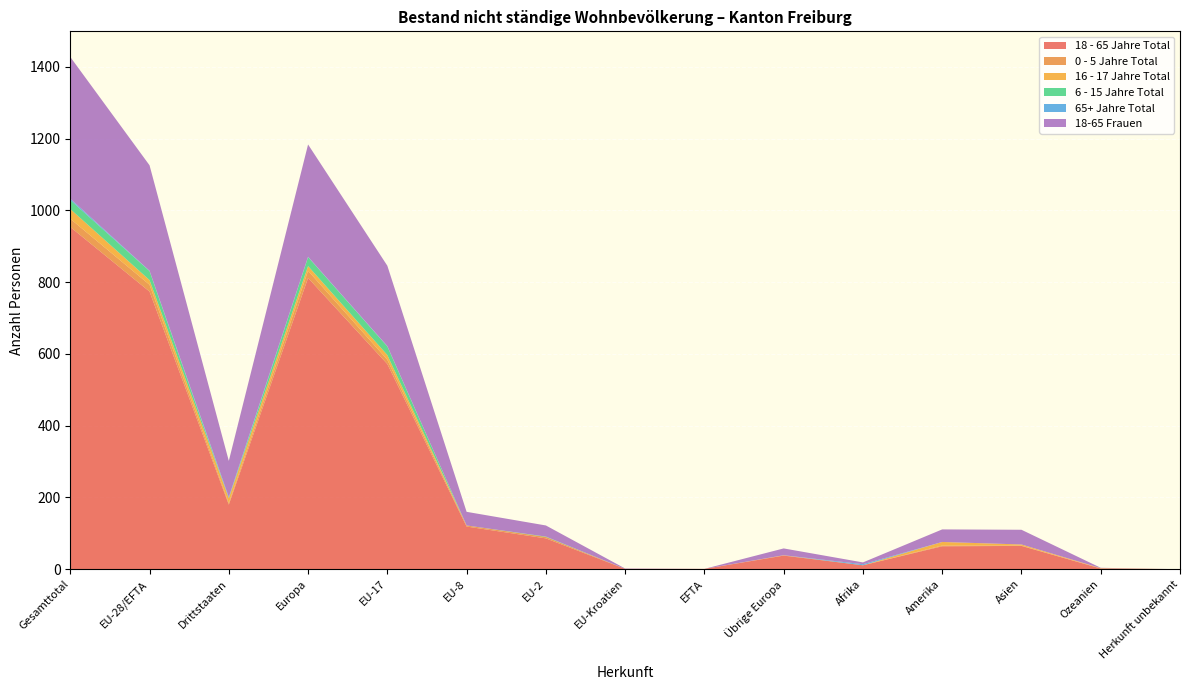

Reading right to left, what are all the values shown in this chart?

18 - 65 Jahre Total: Herkunft unbekannt=0	Ozeanien=2	Asien=65	Amerika=64	Afrika=11	Übrige Europa=38	EFTA=1	EU-Kroatien=1	EU-2=86	EU-8=119	EU-17=572	Europa=812	Drittstaaten=180	EU-28/EFTA=774	Gesamttotal=954
0 - 5 Jahre Total: Herkunft unbekannt=0	Ozeanien=0	Asien=1	Amerika=2	Afrika=0	Übrige Europa=1	EFTA=0	EU-Kroatien=0	EU-2=4	EU-8=3	EU-17=12	Europa=20	Drittstaaten=4	EU-28/EFTA=19	Gesamttotal=23
16 - 17 Jahre Total: Herkunft unbekannt=0	Ozeanien=1	Asien=3	Amerika=10	Afrika=0	Übrige Europa=0	EFTA=0	EU-Kroatien=0	EU-2=0	EU-8=0	EU-17=13	Europa=13	Drittstaaten=14	EU-28/EFTA=13	Gesamttotal=27
6 - 15 Jahre Total: Herkunft unbekannt=0	Ozeanien=0	Asien=0	Amerika=0	Afrika=0	Übrige Europa=0	EFTA=0	EU-Kroatien=0	EU-2=1	EU-8=0	EU-17=24	Europa=25	Drittstaaten=0	EU-28/EFTA=25	Gesamttotal=25
65+ Jahre Total: Herkunft unbekannt=0	Ozeanien=0	Asien=0	Amerika=0	Afrika=3	Übrige Europa=0	EFTA=0	EU-Kroatien=0	EU-2=0	EU-8=0	EU-17=1	Europa=1	Drittstaaten=3	EU-28/EFTA=1	Gesamttotal=4
18-65 Frauen: Herkunft unbekannt=0	Ozeanien=1	Asien=41	Amerika=35	Afrika=5	Übrige Europa=19	EFTA=0	EU-Kroatien=1	EU-2=31	EU-8=38	EU-17=224	Europa=313	Drittstaaten=101	EU-28/EFTA=294	Gesamttotal=395